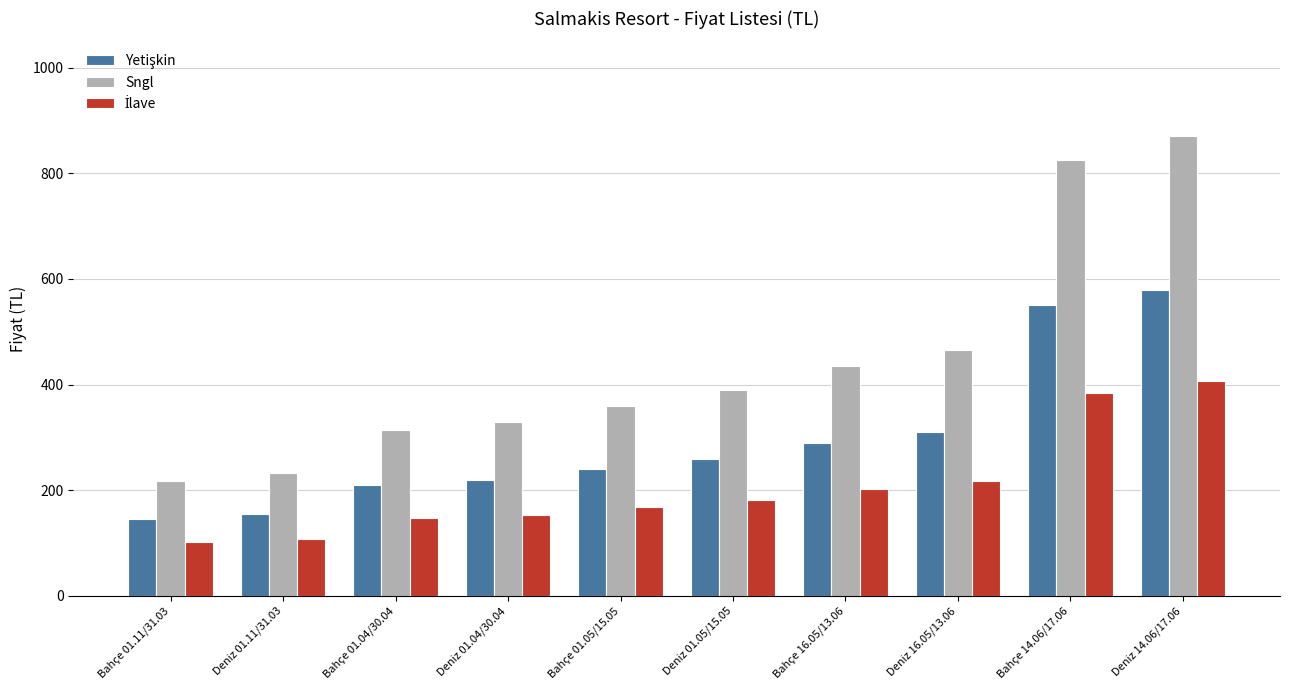

What is the spread (max minus min) of values at Bahçe 01.11/31.03?

116.0